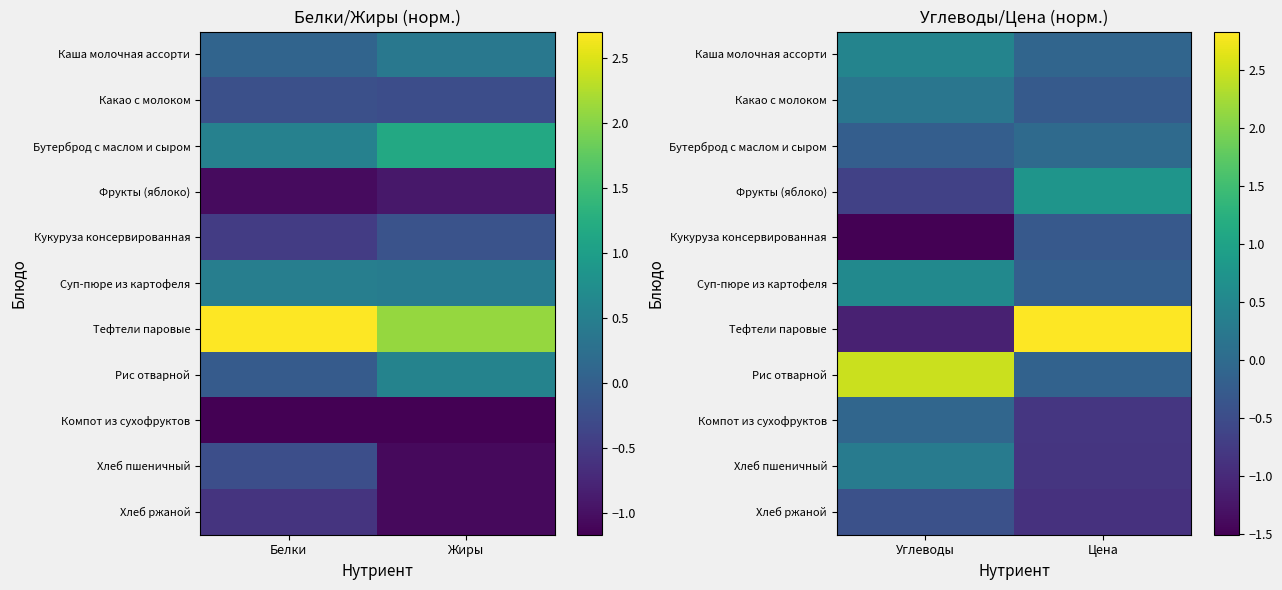

What value does the Хлеб пшеничный series have at Цена?

-0.8